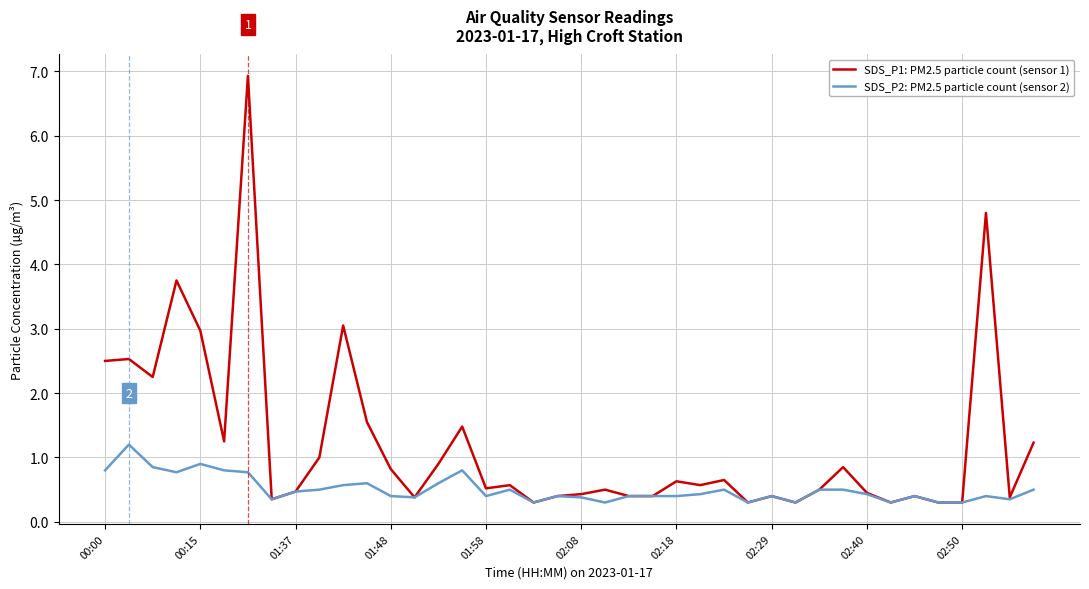

List the series in order of their peak value, lowest first.

SDS_P2: PM2.5 particle count (sensor 2), SDS_P1: PM2.5 particle count (sensor 1)